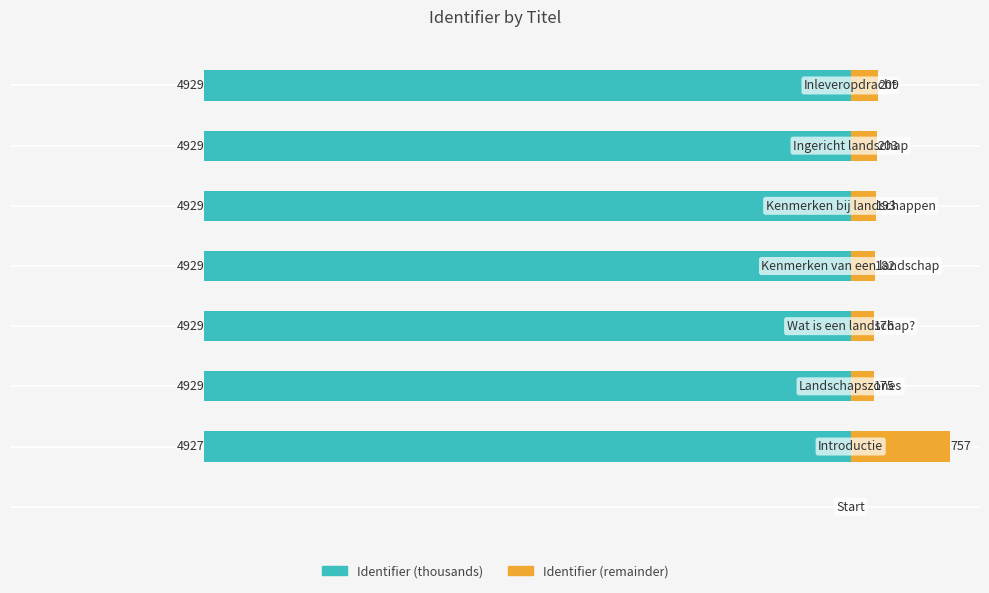

Read the Identifier (remainder) value at −5000, to the nearest 50.

200